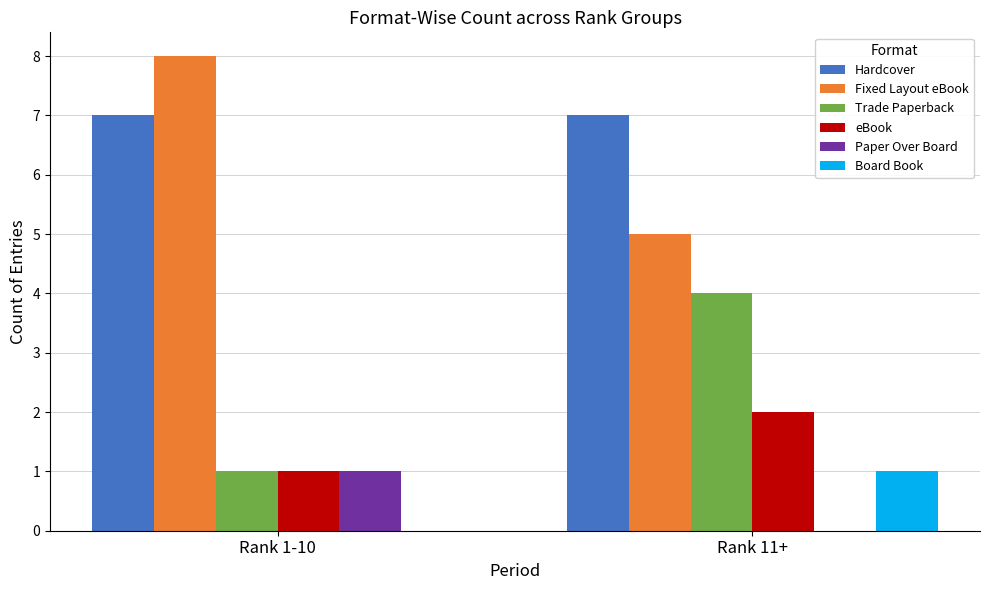

Reading left to right, list all the values displayed in this chart.

Hardcover: 7	7
Fixed Layout eBook: 8	5
Trade Paperback: 1	4
eBook: 1	2
Paper Over Board: 1	0
Board Book: 0	1